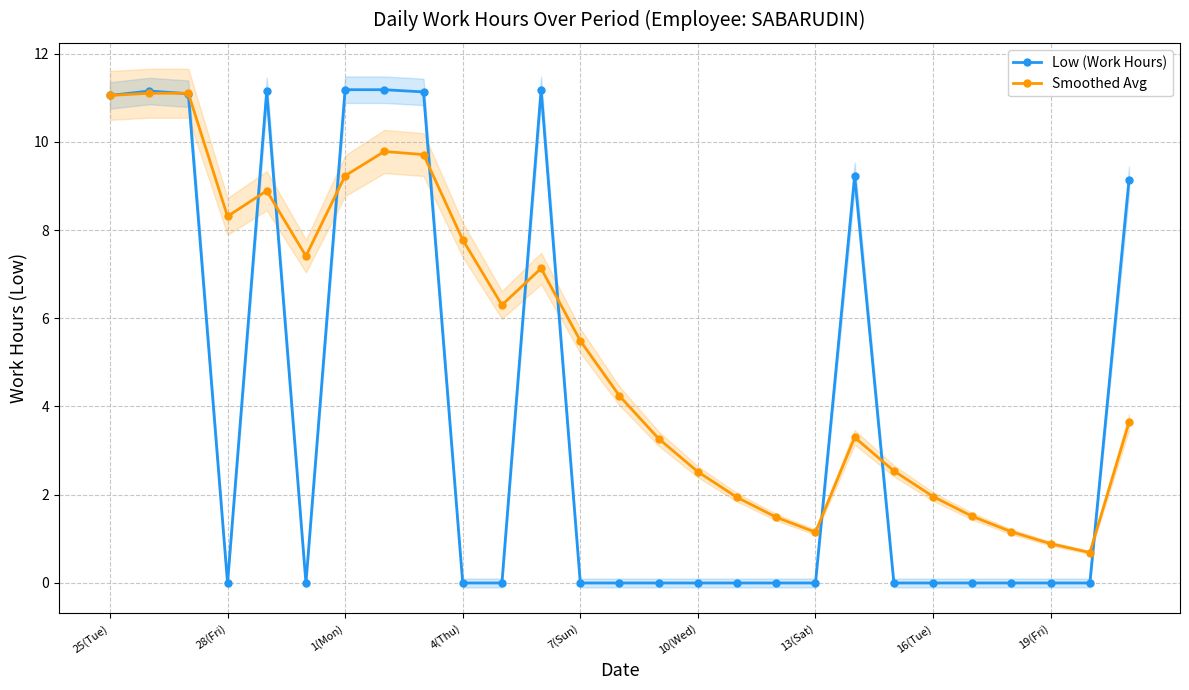

The value of Low (Work Hours) at 1(Mon) is 5.1. True or false?

False